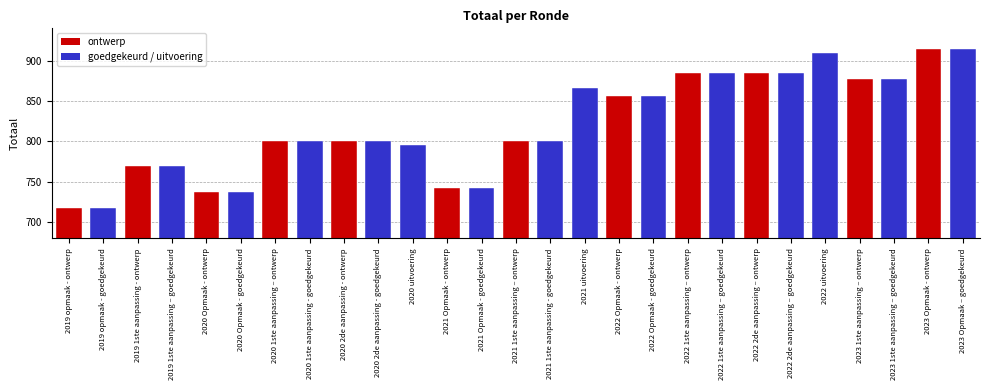

What is the label of the 10th bar from the right?

2022 Opmaak - goedgekeurd